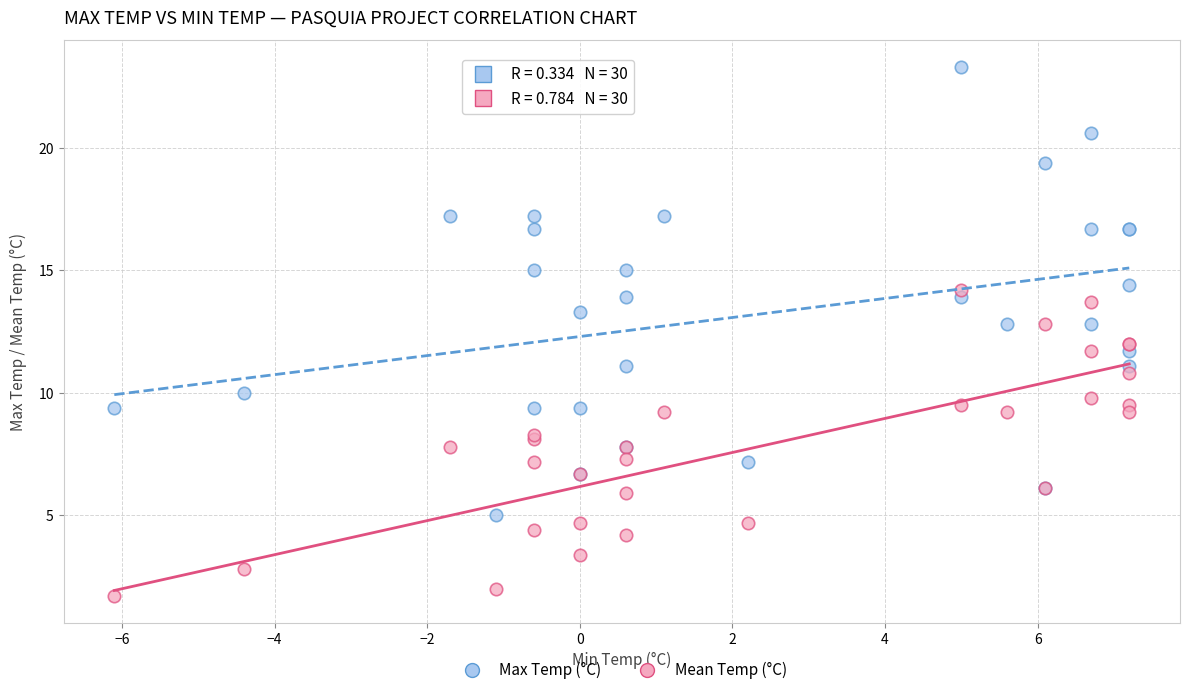

Which series has the largest Y range (max minus min)?

Max Temp (°C)